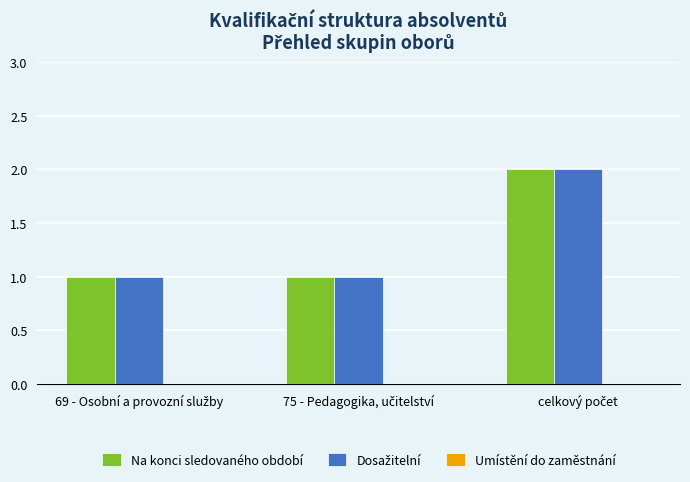

What is the sum of all Na konci sledovaného období values?

4